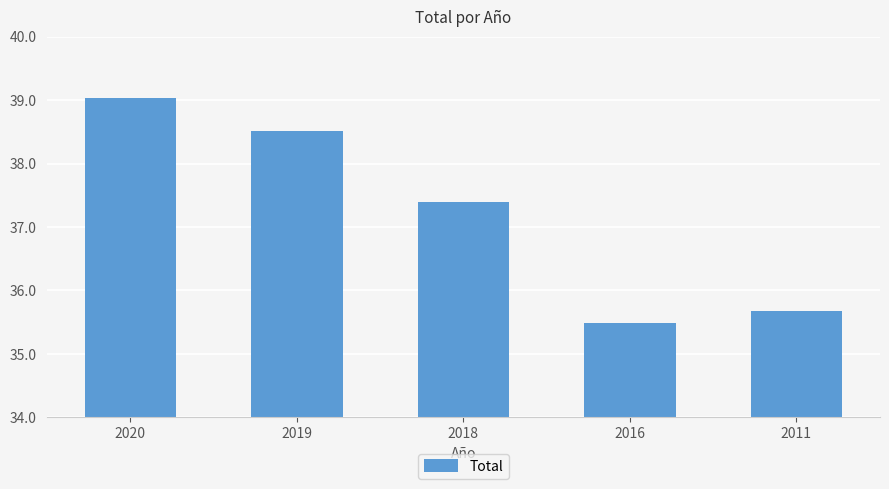

What is the difference between the values at 2020 and 2011?

3.4